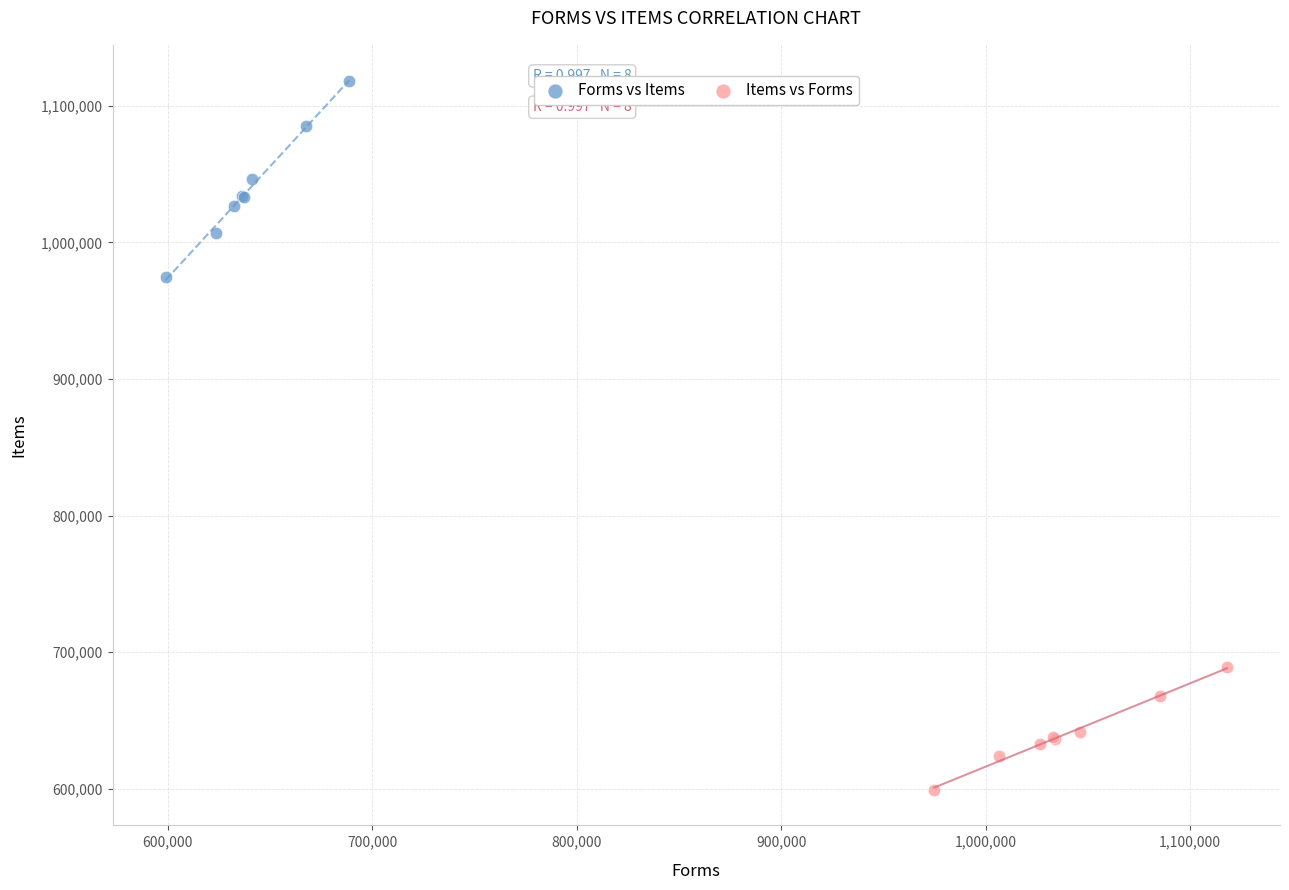

What are all the series names shown in the legend?

Forms vs Items, Items vs Forms